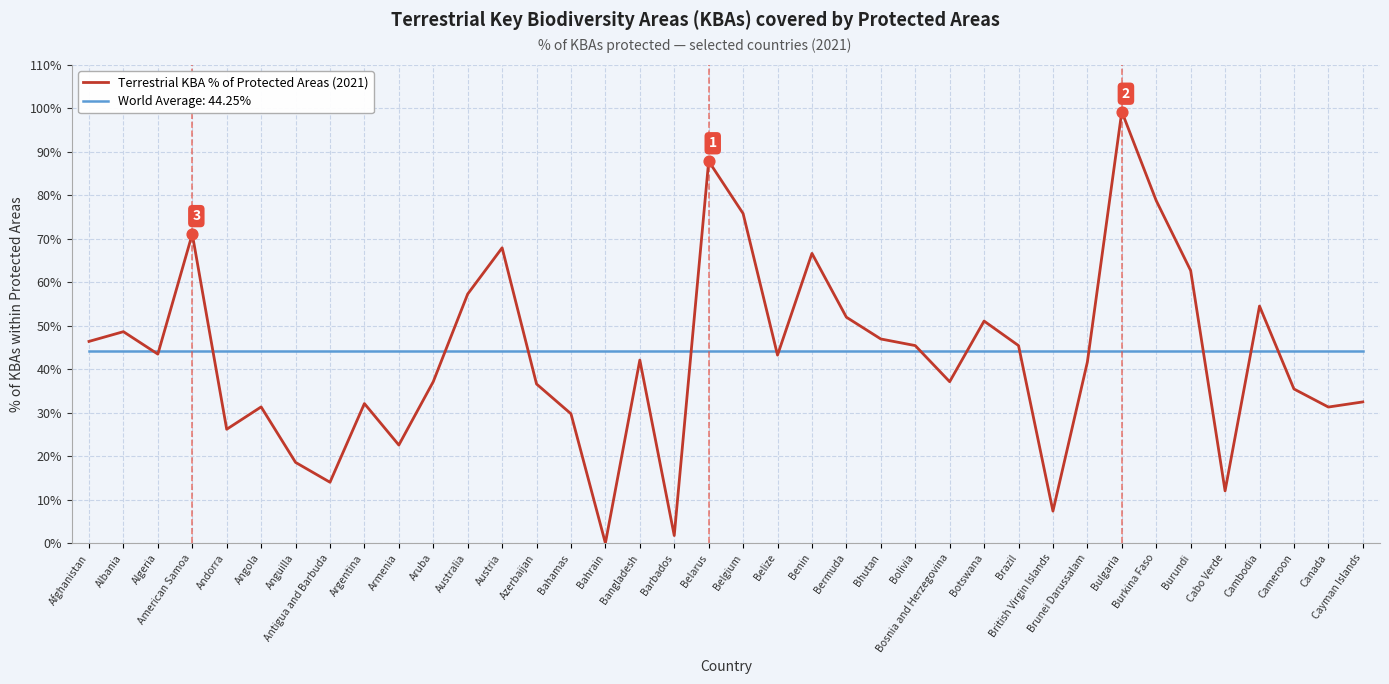

What is the spread (max minus min) of values at Bosnia and Herzegovina?

7.1